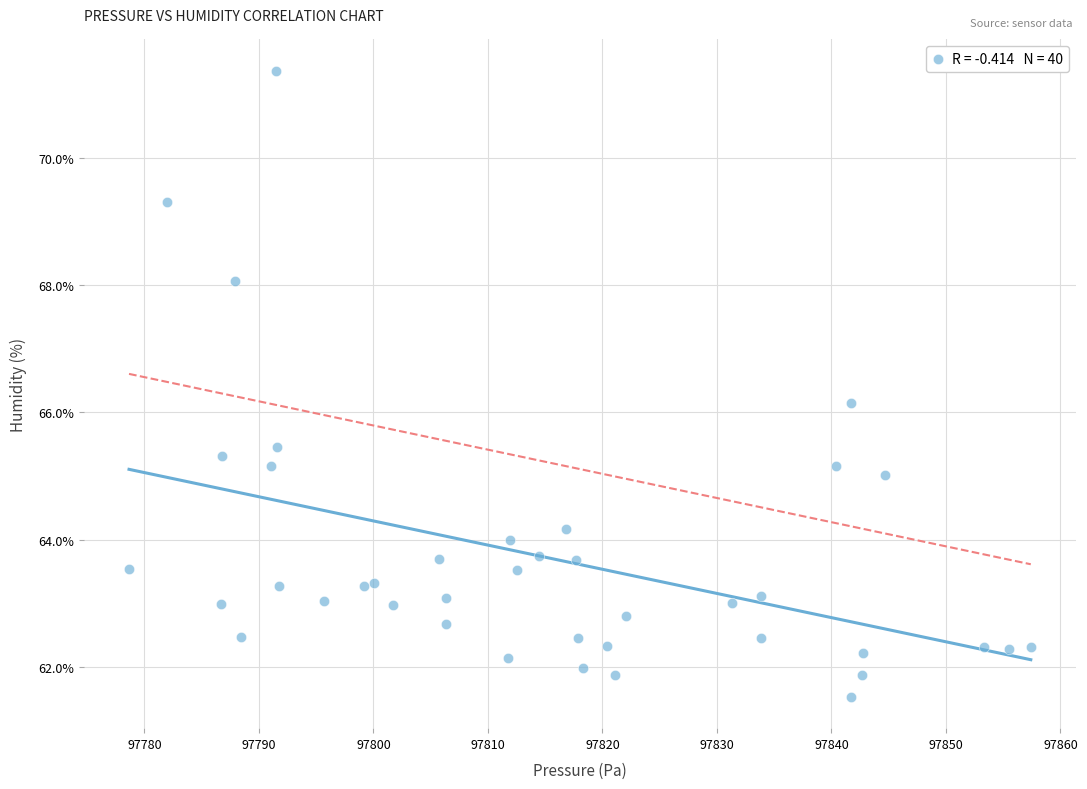

What Y value in the scatter plot is closest to 66?

66.2